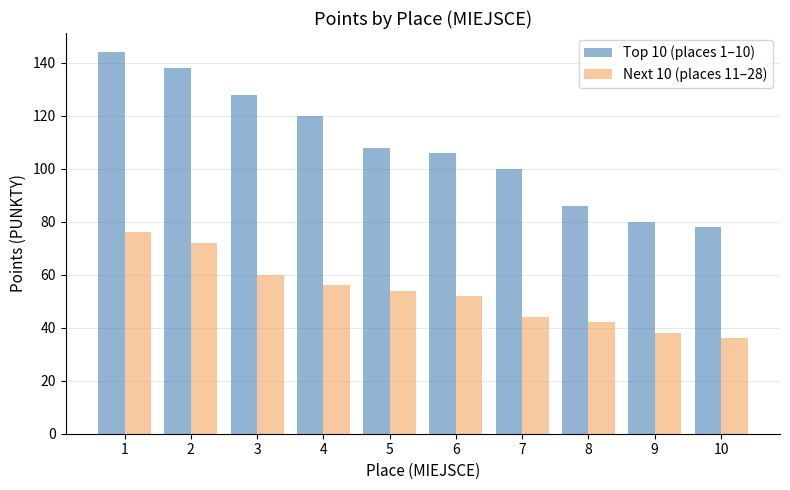

Which series has the largest total across all categories?

Top 10 (places 1–10)